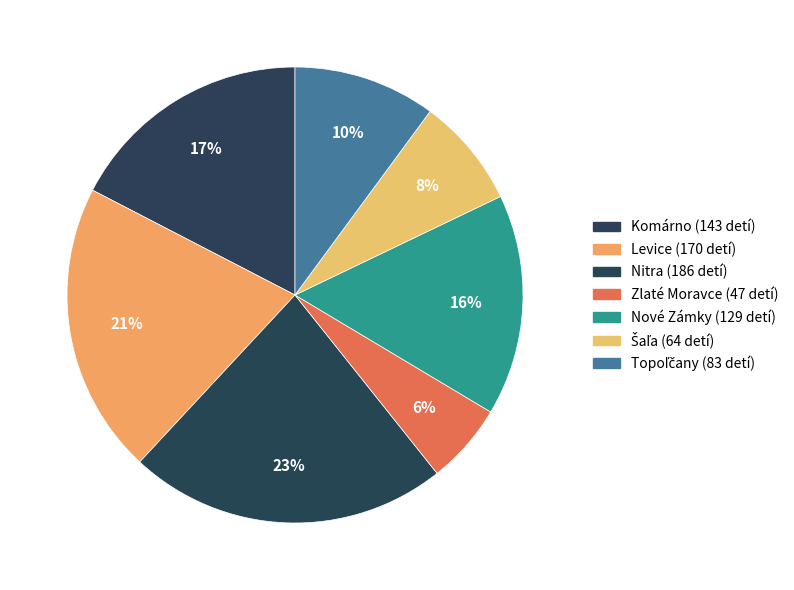

The Nové Zámky slice represents 16% of the pie. True or false?

True